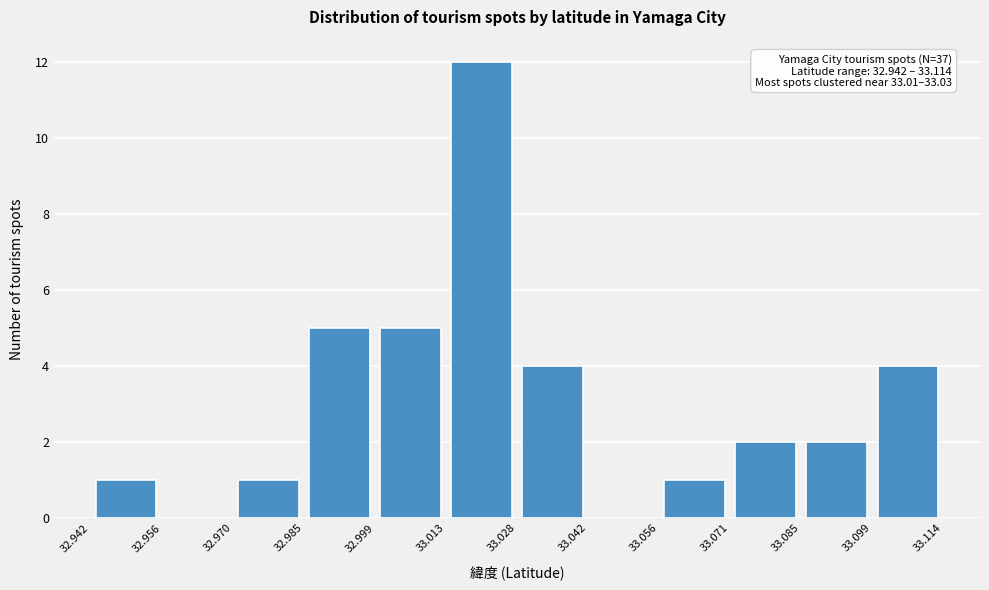

Over which range of the x-axis is the bar tallest?

33.013 to 33.028